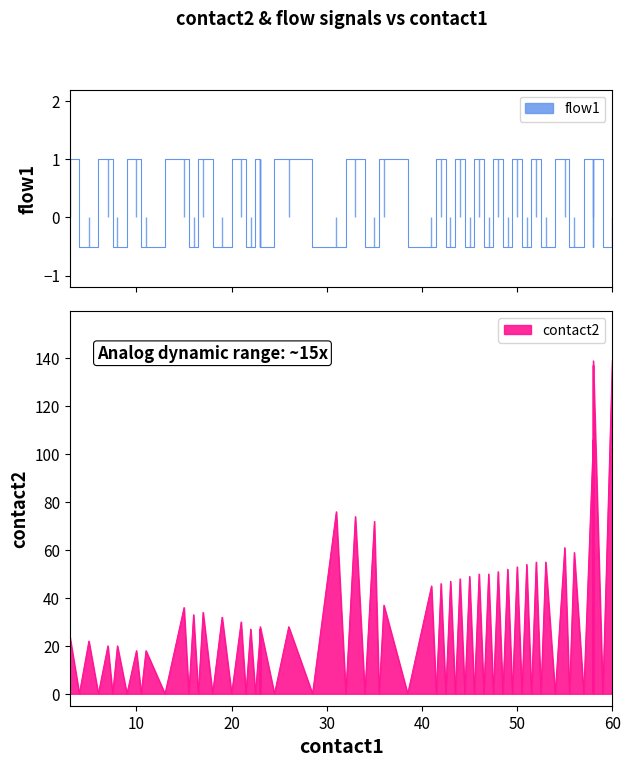

How many categories are shown in the chart?

40